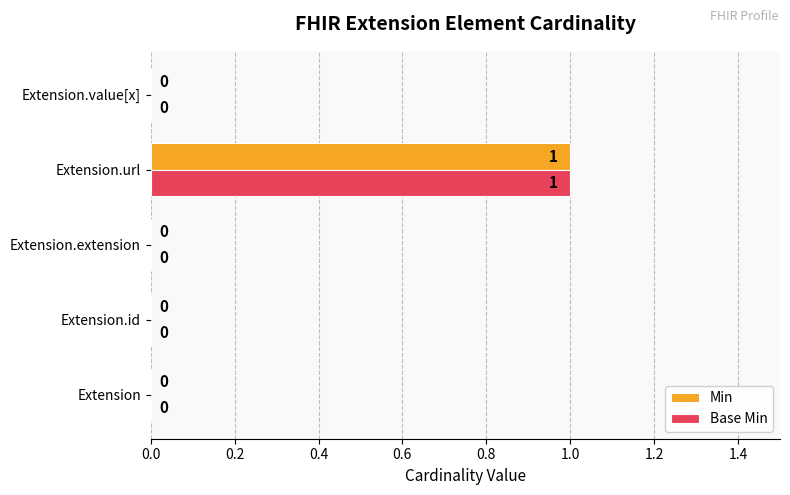

How many values in Min are above zero?

1